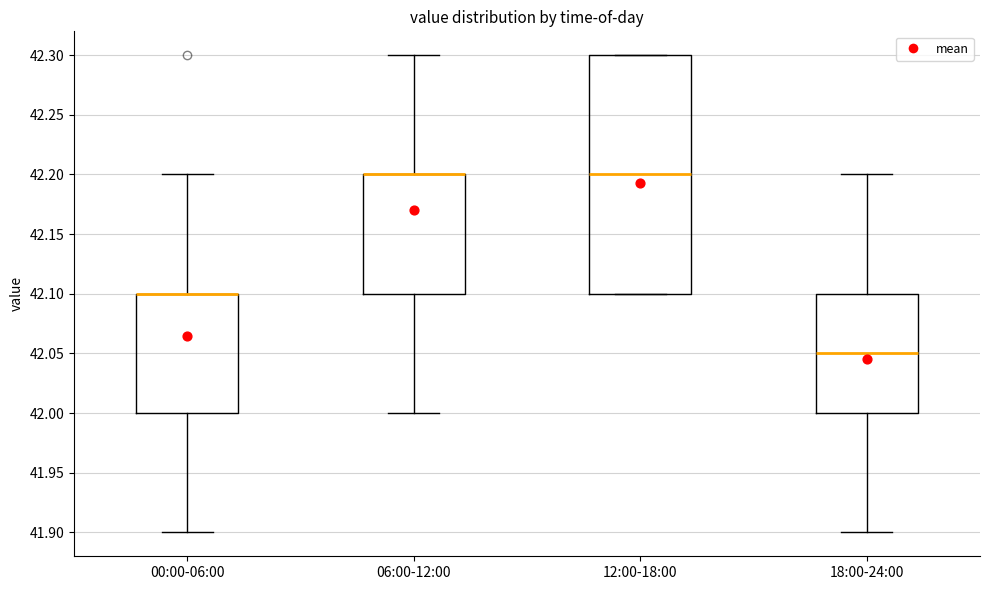

Reading left to right, transcribe this box plot: for each box, give where its median line is, the range the box spans, and where its two whiskers end, as read against the y-axis. The values are not printed on the chart, so give them approximately, as read against the axis.

00:00-06:00: median 42.10 (drawn on the box's upper edge), box 42.00 to 42.10, whiskers 41.90 to 42.20
06:00-12:00: median 42.20 (drawn on the box's upper edge), box 42.10 to 42.20, whiskers 42.00 to 42.30
12:00-18:00: median 42.20, box 42.10 to 42.30, whiskers 42.10 to 42.30
18:00-24:00: median 42.05, box 42.00 to 42.10, whiskers 41.90 to 42.20